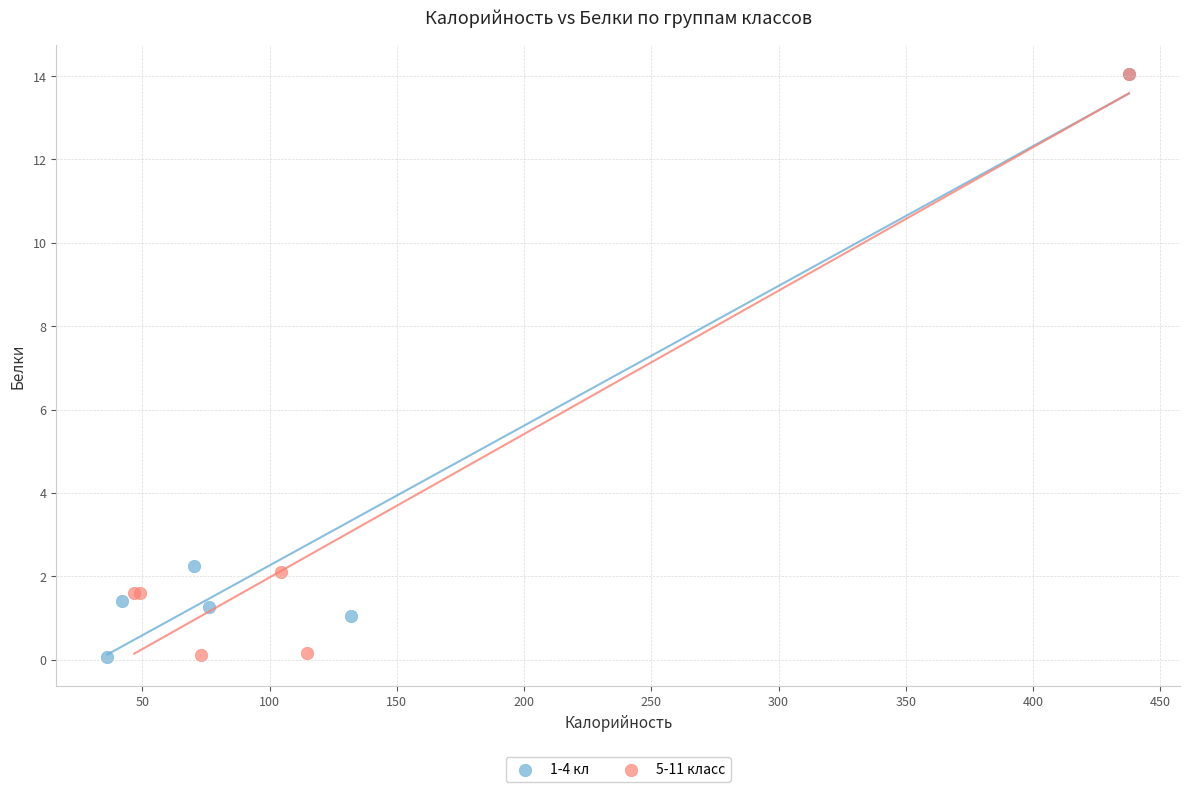

What are all the series names shown in the legend?

1-4 кл, 5-11 класс